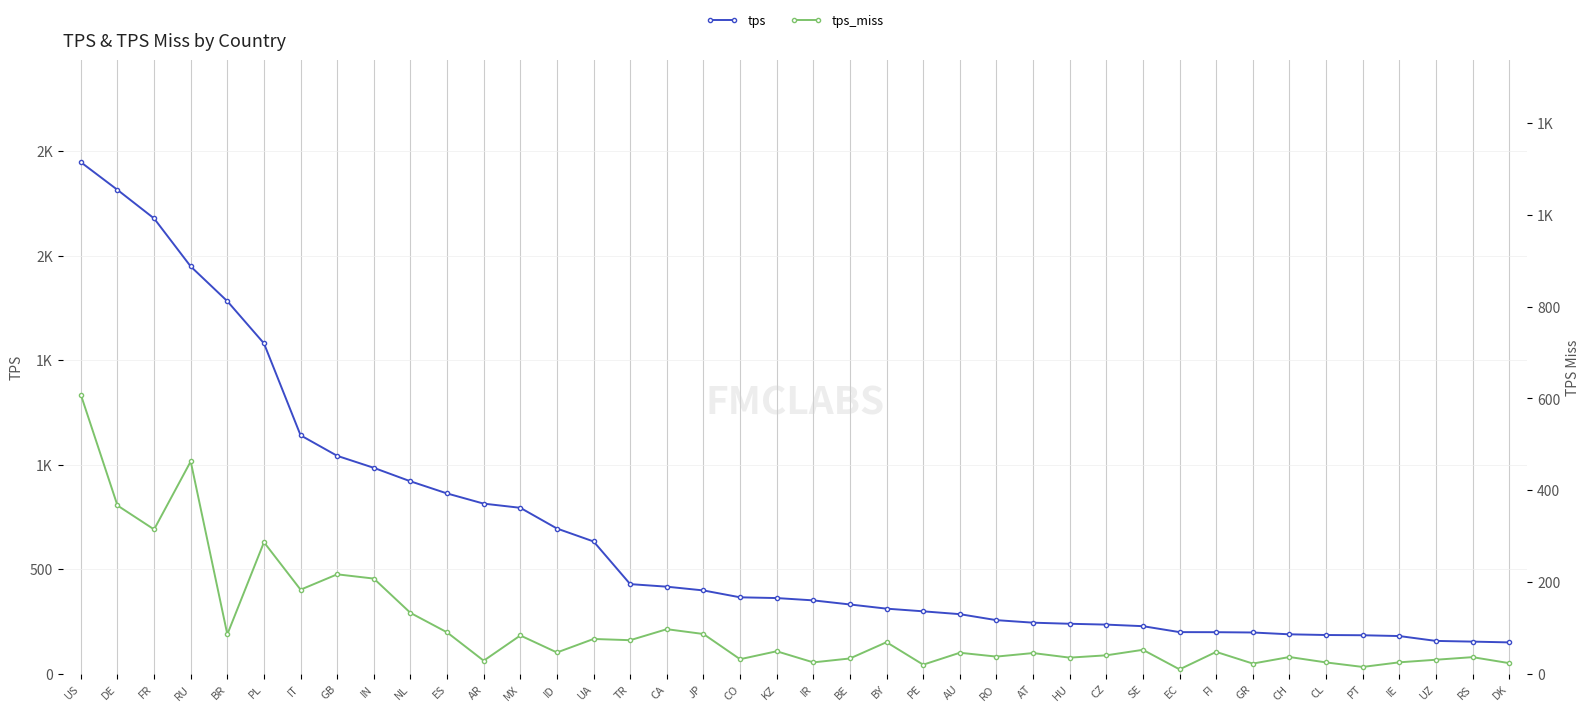

How many data points in tps_miss are above 47?

20